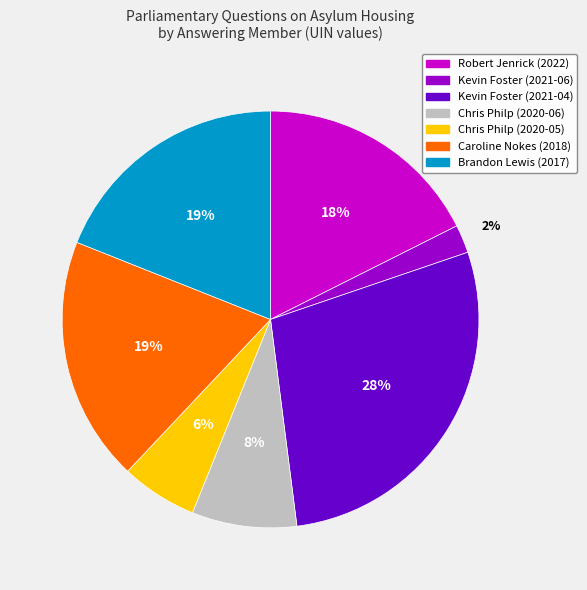

To the nearest percent, what percentage of the pie is Caroline Nokes (2018)?

19%